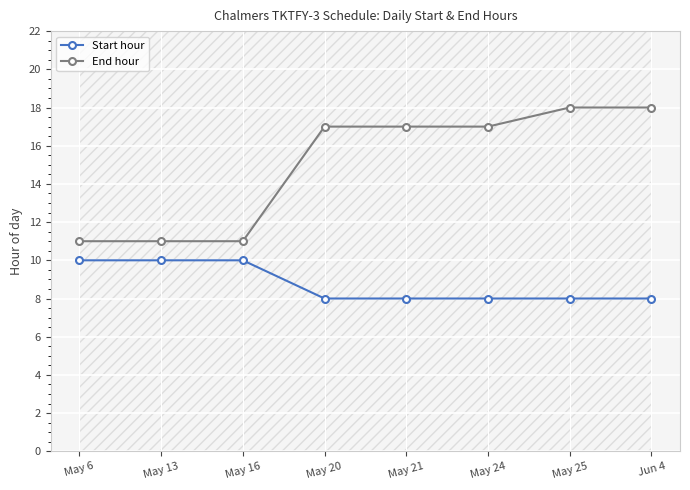

Which category has the lowest value across all series?

May 20